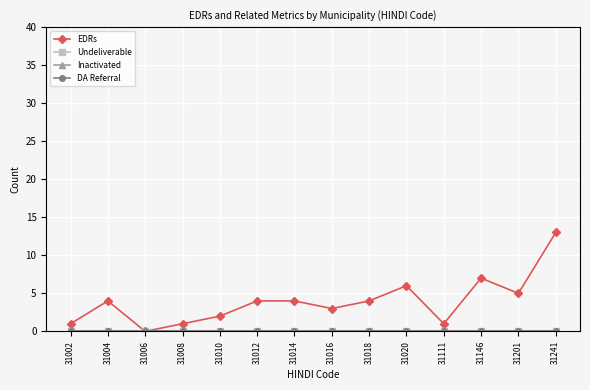

What is the difference between the EDRs values at 31111 and 31016?

2